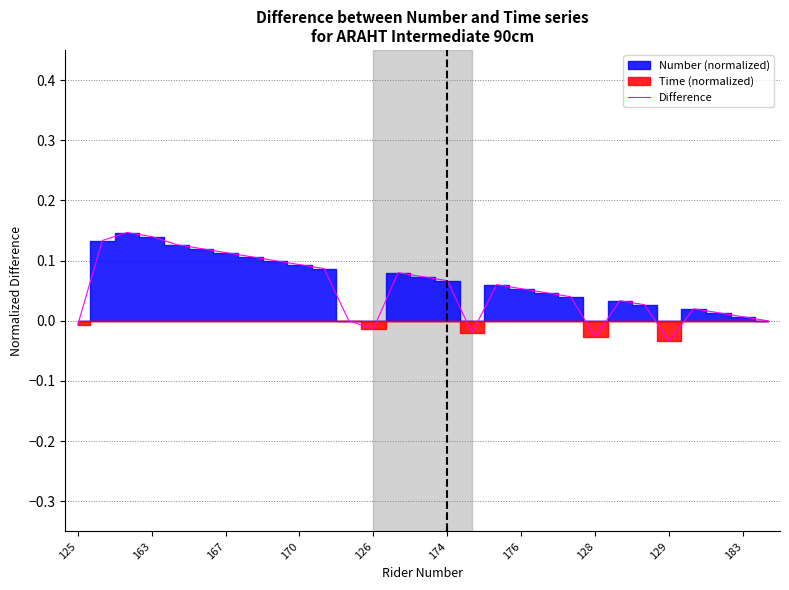

The chart shows a value of -0.0 at 128. True or false?

True